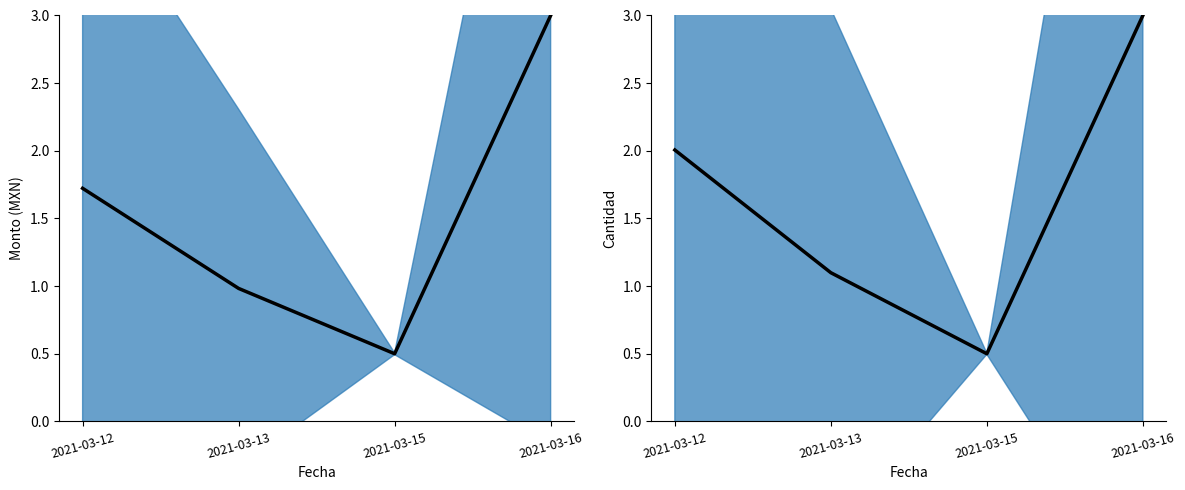

Does the chart display data point markers on the line(s)?

No